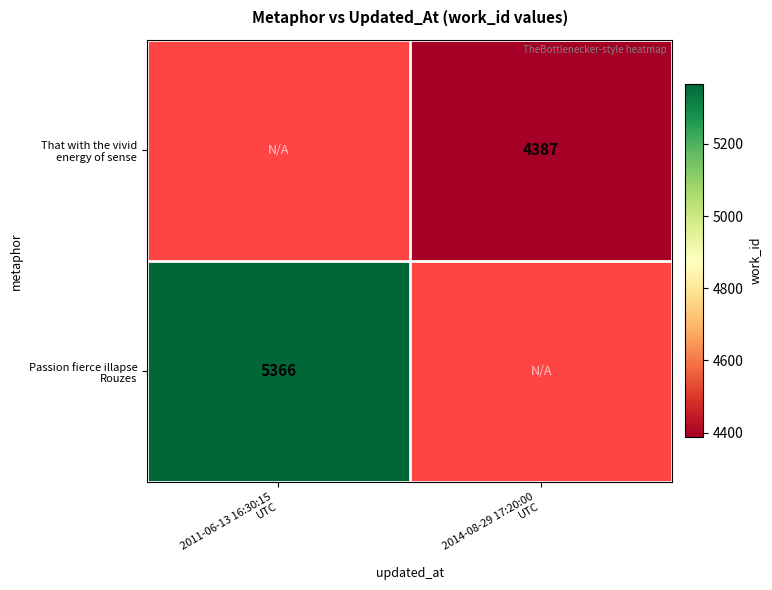

What is the minimum value shown in the chart?

4387.0